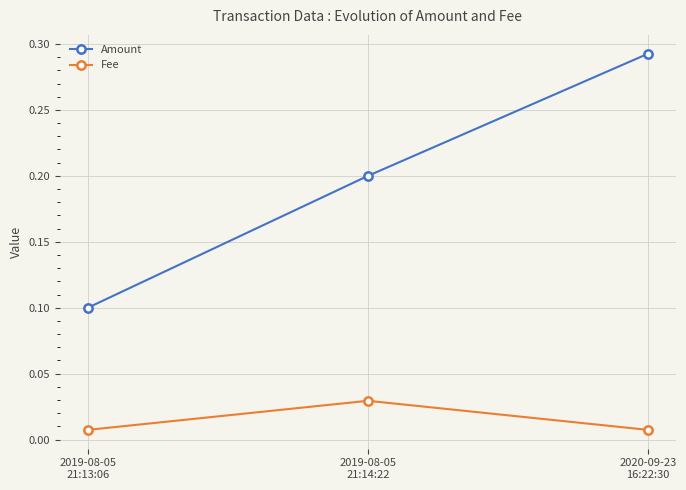

What is the total value across all series at 2019-08-05
21:14:22?

0.2